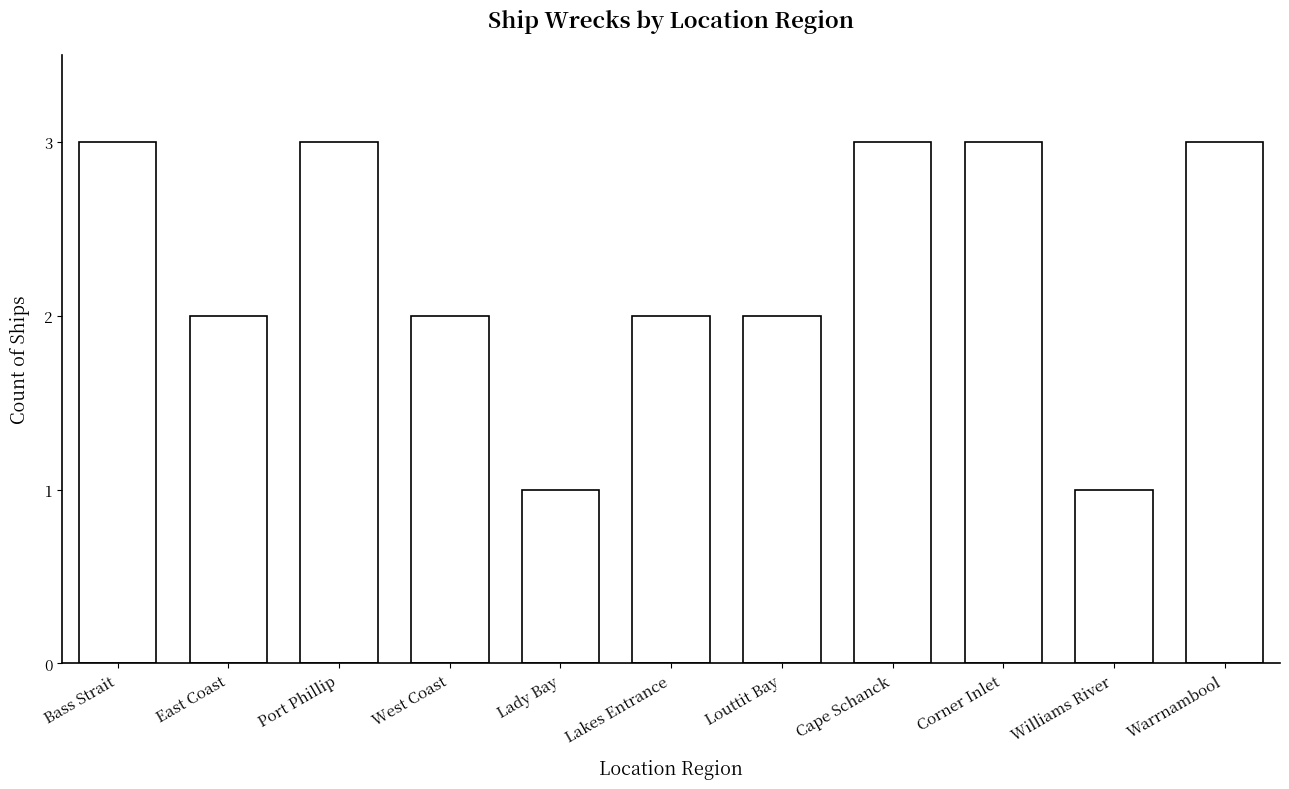

The value at Corner Inlet is 4. True or false?

False